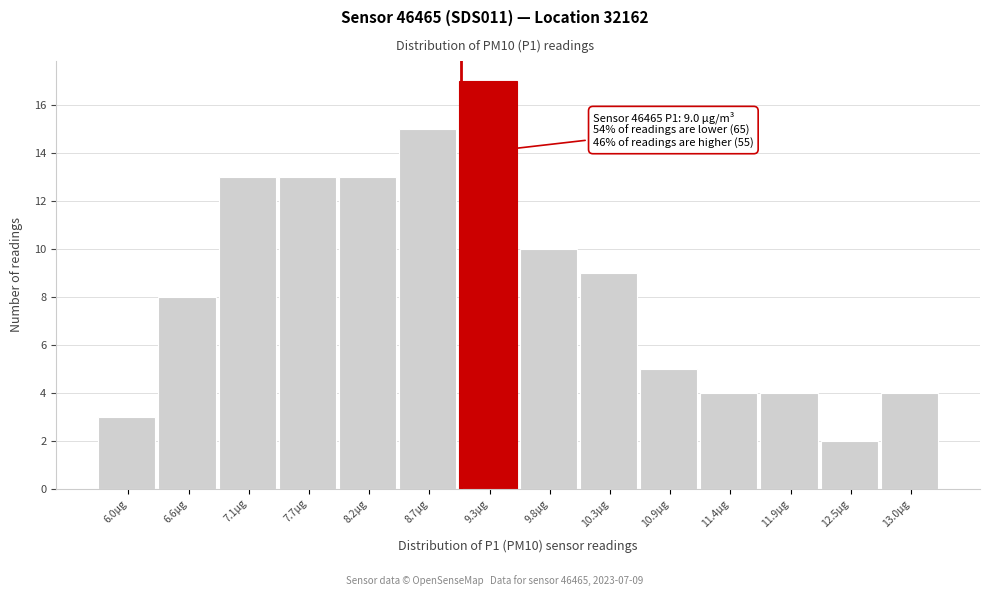

Which range on the x-axis has the tallest bar?

9.0 to 9.5